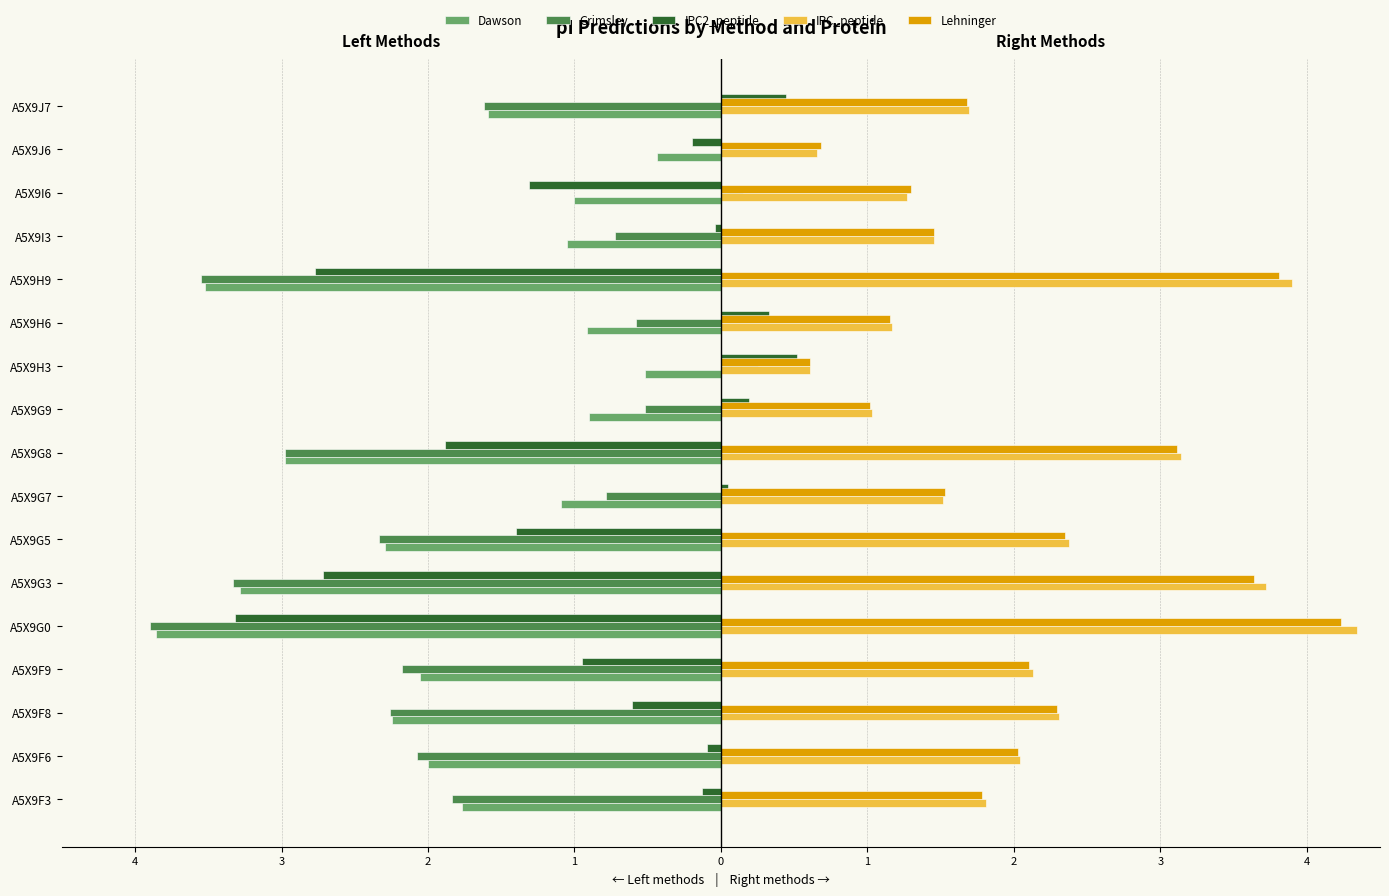

Which series has the largest total across all categories?

IPC_peptide